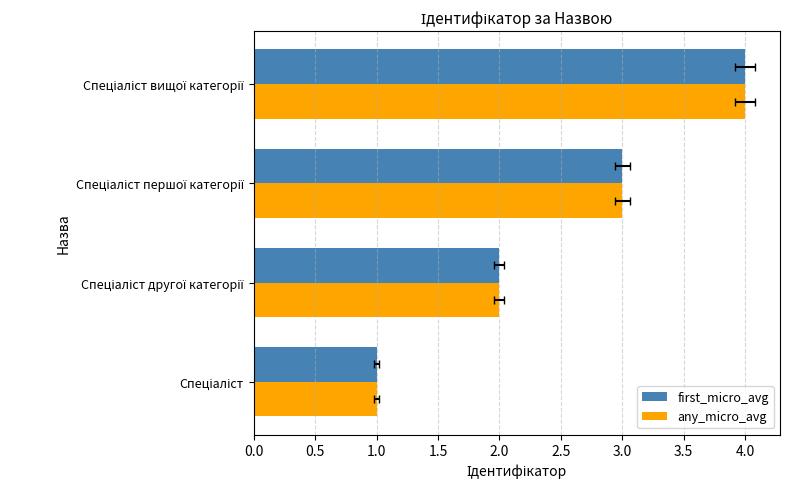

Read the any_micro_avg value at Спеціаліст першої категорії.

3